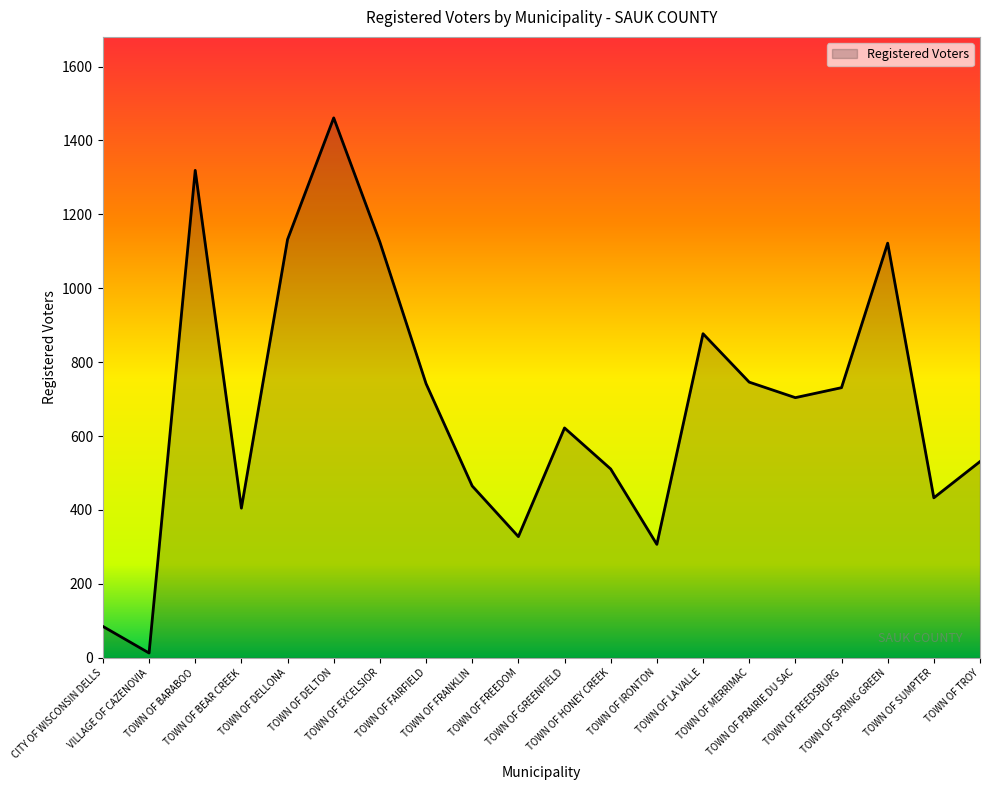

What is the maximum value shown in the chart?

1461